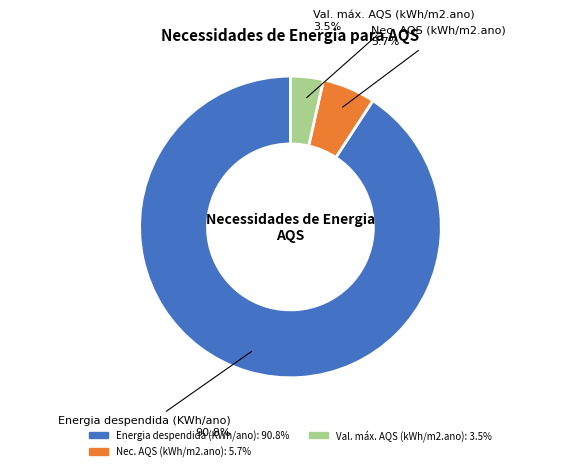

Is there a majority slice in this chart?

Yes